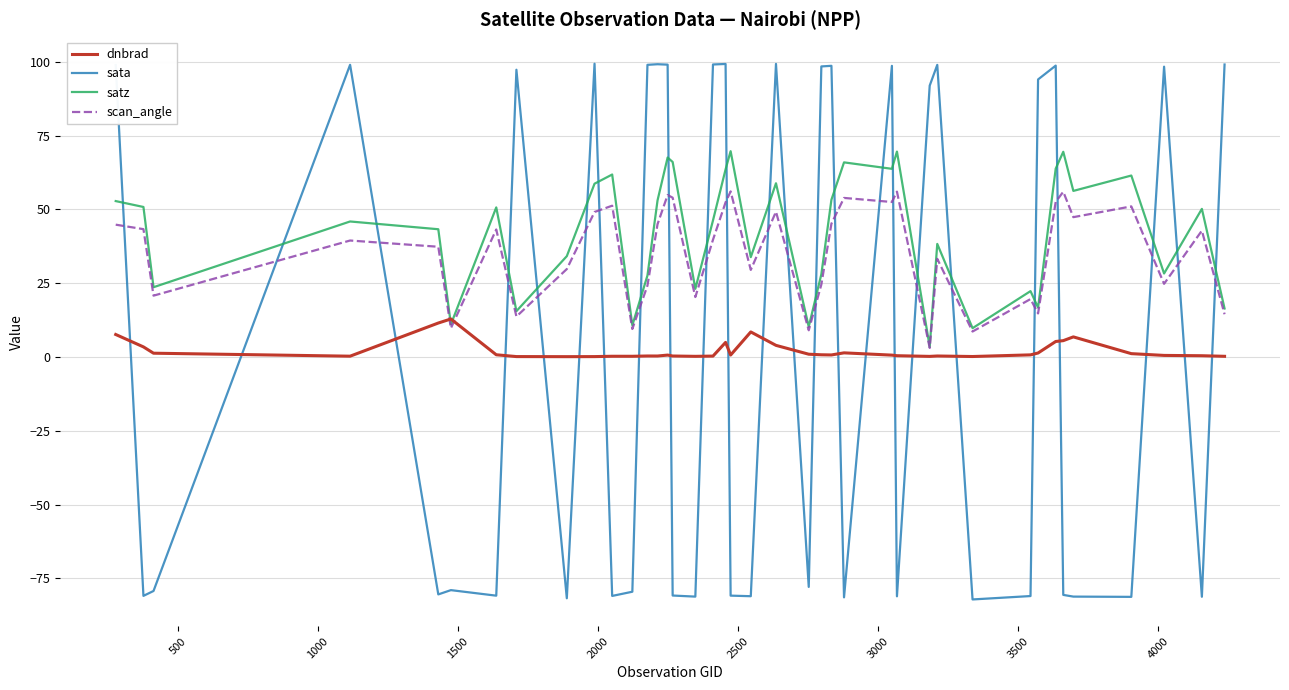

After their last crossing, which series has the higher values: dnbrad or sata?

sata